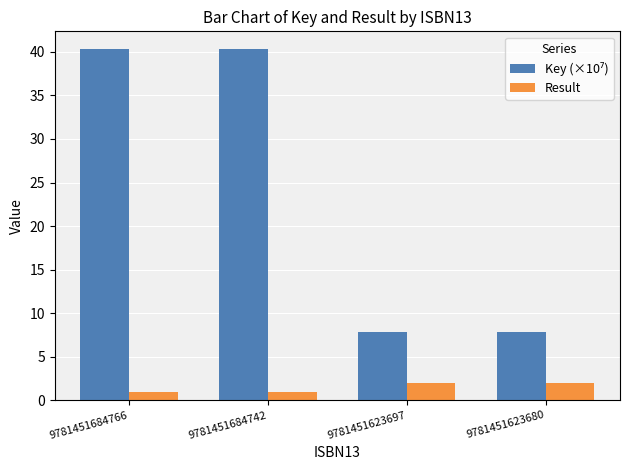

What is the difference between the highest and lowest values at 9781451623680?

5.9